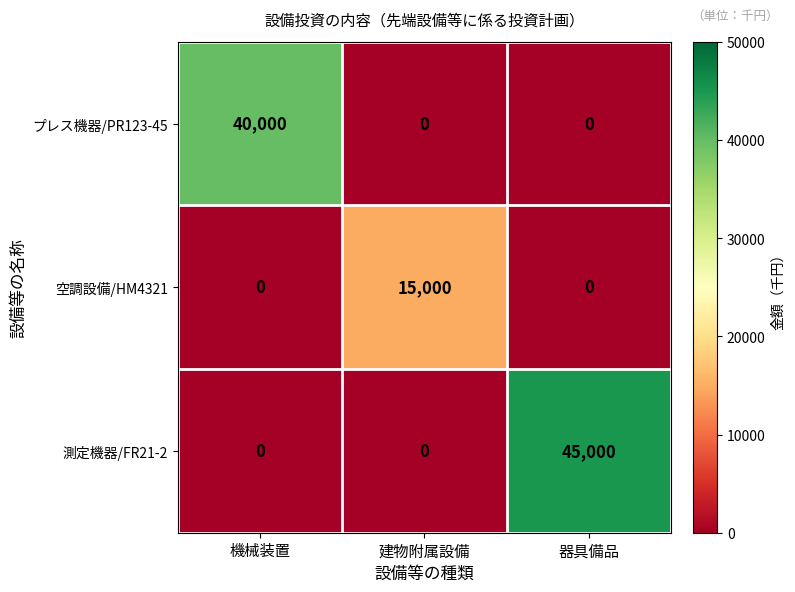

Which series has the largest range (max minus min)?

測定機器/FR21-2